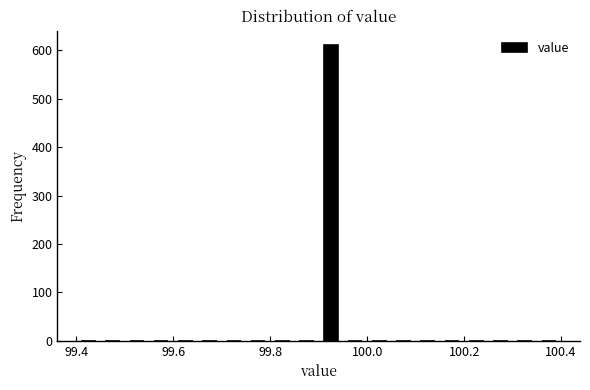

Read against the x-axis, roughly where is the centre of the tallest bar?

99.92